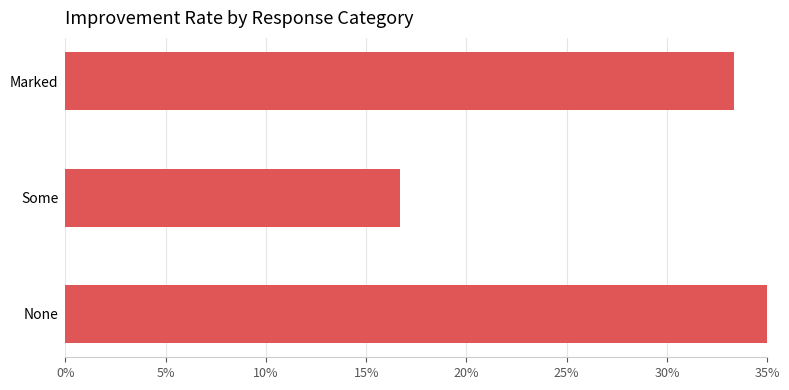

Are the bars horizontal?

Yes